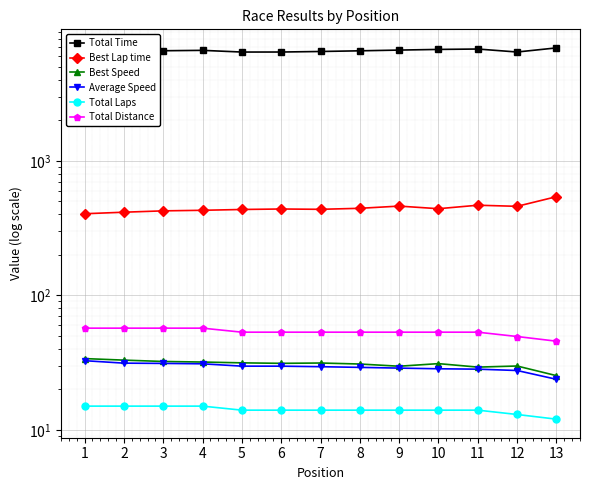

What is the approximate value of Best Lap time at 5?

434.7